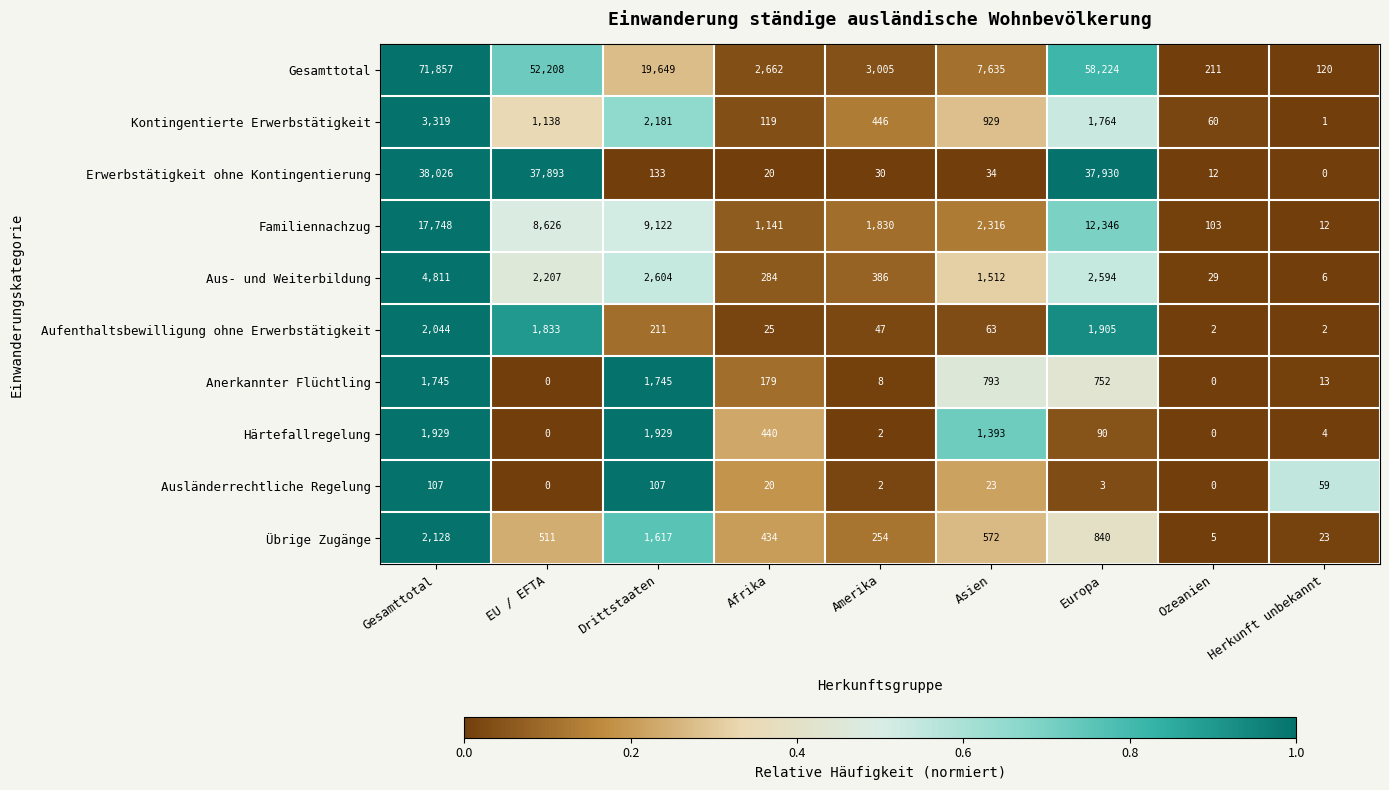

The Familiennachzug series shows 1554 at Afrika. True or false?

False